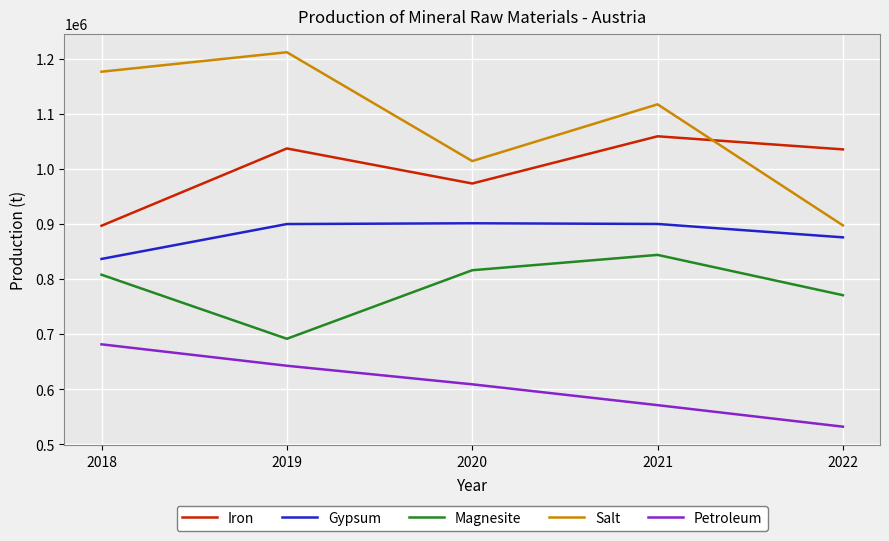

List the series in order of their overall mean, highest first.

Salt, Iron, Gypsum, Magnesite, Petroleum